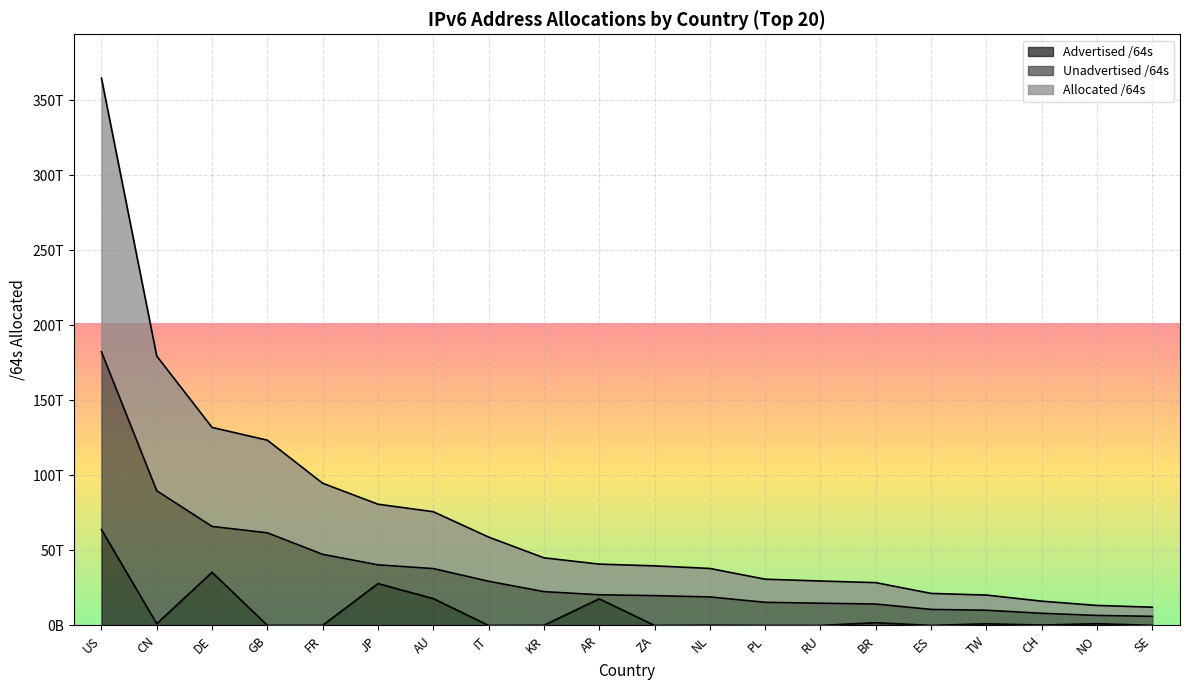

What position from the right is IT?

13